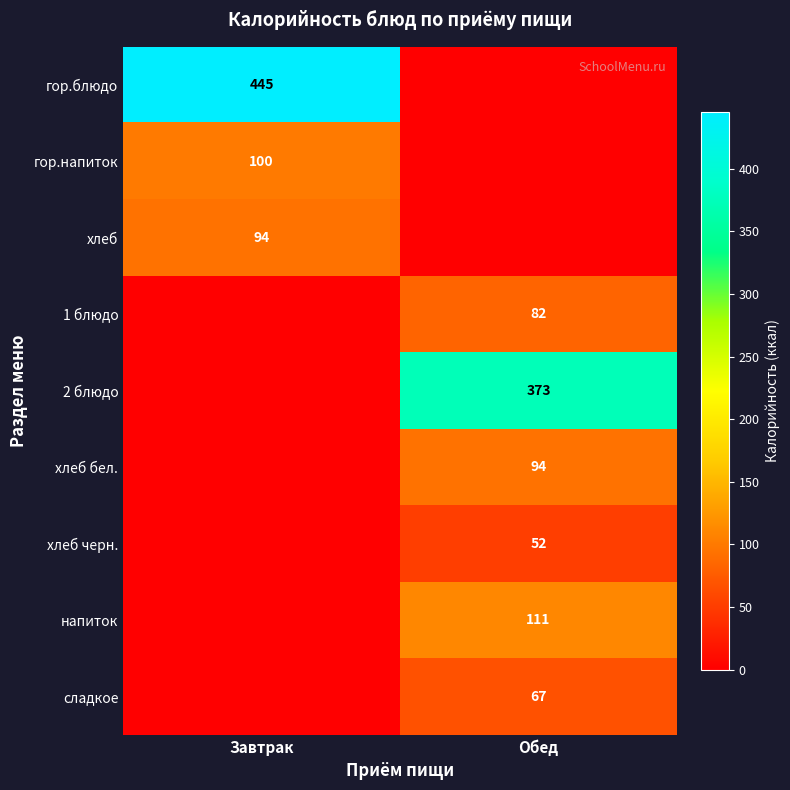

True or false: напиток has a value of 148 at Обед.

False